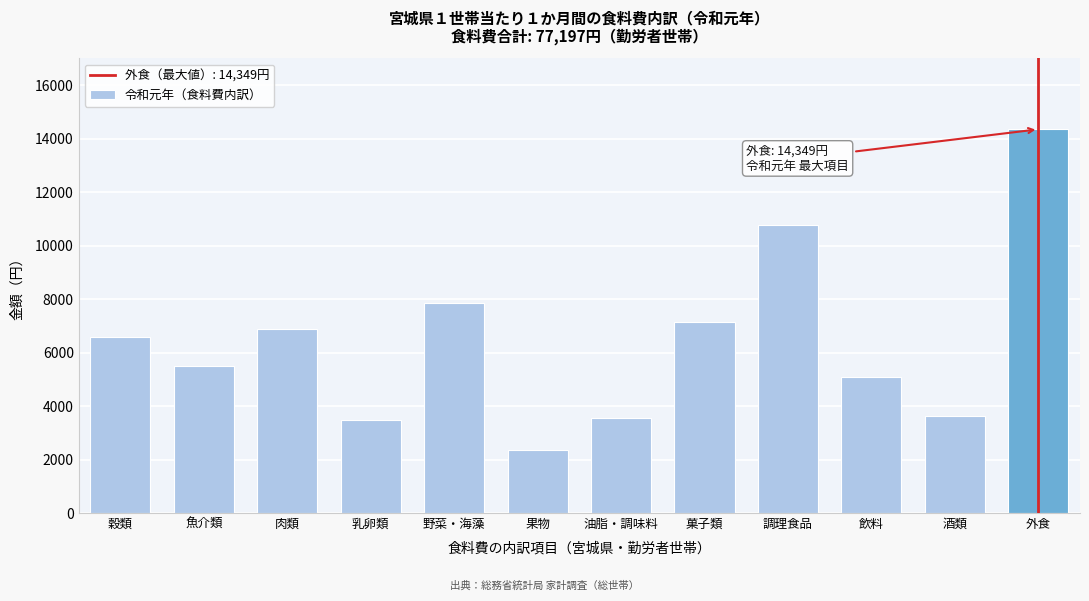

Reading right to left, transcribe all the data shown in this chart.

14349	3624	5089	10788	7149	3541	2357	7852	3466	6899	5509	6574